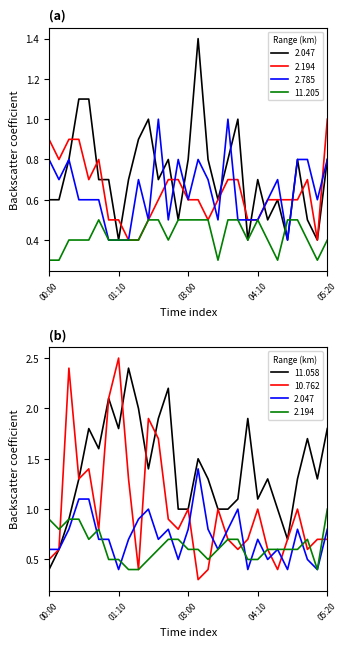

Reading left to right, extract all data points from this chart.

2.047: 00:00=0.6	00:10=0.6	00:20=0.8	00:30=1.1	00:40=1.1	00:50=0.7	01:00=0.7	01:10=0.4	01:20=0.7	01:30=0.9	01:40=1.0	01:50=0.7	02:00=0.8	02:50=0.5	03:00=0.8	03:10=1.4	03:20=0.8	03:30=0.6	03:40=0.8	03:50=1.0	04:00=0.4	04:10=0.7	04:20=0.5	04:30=0.6	04:40=0.4	04:50=0.8	05:00=0.5	05:10=0.4	05:20=0.8
2.194: 00:00=0.9	00:10=0.8	00:20=0.9	00:30=0.9	00:40=0.7	00:50=0.8	01:00=0.5	01:10=0.5	01:20=0.4	01:30=0.4	01:40=0.5	01:50=0.6	02:00=0.7	02:50=0.7	03:00=0.6	03:10=0.6	03:20=0.5	03:30=0.6	03:40=0.7	03:50=0.7	04:00=0.5	04:10=0.5	04:20=0.6	04:30=0.6	04:40=0.6	04:50=0.6	05:00=0.7	05:10=0.4	05:20=1.0
2.785: 00:00=0.8	00:10=0.7	00:20=0.8	00:30=0.6	00:40=0.6	00:50=0.6	01:00=0.4	01:10=0.4	01:20=0.4	01:30=0.7	01:40=0.5	01:50=1.0	02:00=0.5	02:50=0.8	03:00=0.6	03:10=0.8	03:20=0.7	03:30=0.5	03:40=1.0	03:50=0.5	04:00=0.5	04:10=0.5	04:20=0.6	04:30=0.7	04:40=0.4	04:50=0.8	05:00=0.8	05:10=0.6	05:20=0.8
11.058: 00:00=0.4	00:10=0.6	00:20=0.9	00:30=1.3	00:40=1.8	00:50=1.6	01:00=2.1	01:10=1.8	01:20=2.4	01:30=2.0	01:40=1.4	01:50=1.9	02:00=2.2	02:50=1.0	03:00=1.0	03:10=1.5	03:20=1.3	03:30=1.0	03:40=1.0	03:50=1.1	04:00=1.9	04:10=1.1	04:20=1.3	04:30=1.0	04:40=0.7	04:50=1.3	05:00=1.7	05:10=1.3	05:20=1.8
11.205: 00:00=0.3	00:10=0.3	00:20=0.4	00:30=0.4	00:40=0.4	00:50=0.5	01:00=0.4	01:10=0.4	01:20=0.4	01:30=0.4	01:40=0.5	01:50=0.5	02:00=0.4	02:50=0.5	03:00=0.5	03:10=0.5	03:20=0.5	03:30=0.3	03:40=0.5	03:50=0.5	04:00=0.4	04:10=0.5	04:20=0.4	04:30=0.3	04:40=0.5	04:50=0.5	05:00=0.4	05:10=0.3	05:20=0.4
10.762: 00:00=0.5	00:10=0.6	00:20=2.4	00:30=1.3	00:40=1.4	00:50=0.8	01:00=2.1	01:10=2.5	01:20=1.3	01:30=0.4	01:40=1.9	01:50=1.7	02:00=0.9	02:50=0.8	03:00=1.0	03:10=0.3	03:20=0.4	03:30=1.0	03:40=0.7	03:50=0.6	04:00=0.7	04:10=1.0	04:20=0.6	04:30=0.4	04:40=0.7	04:50=1.0	05:00=0.6	05:10=0.7	05:20=0.7